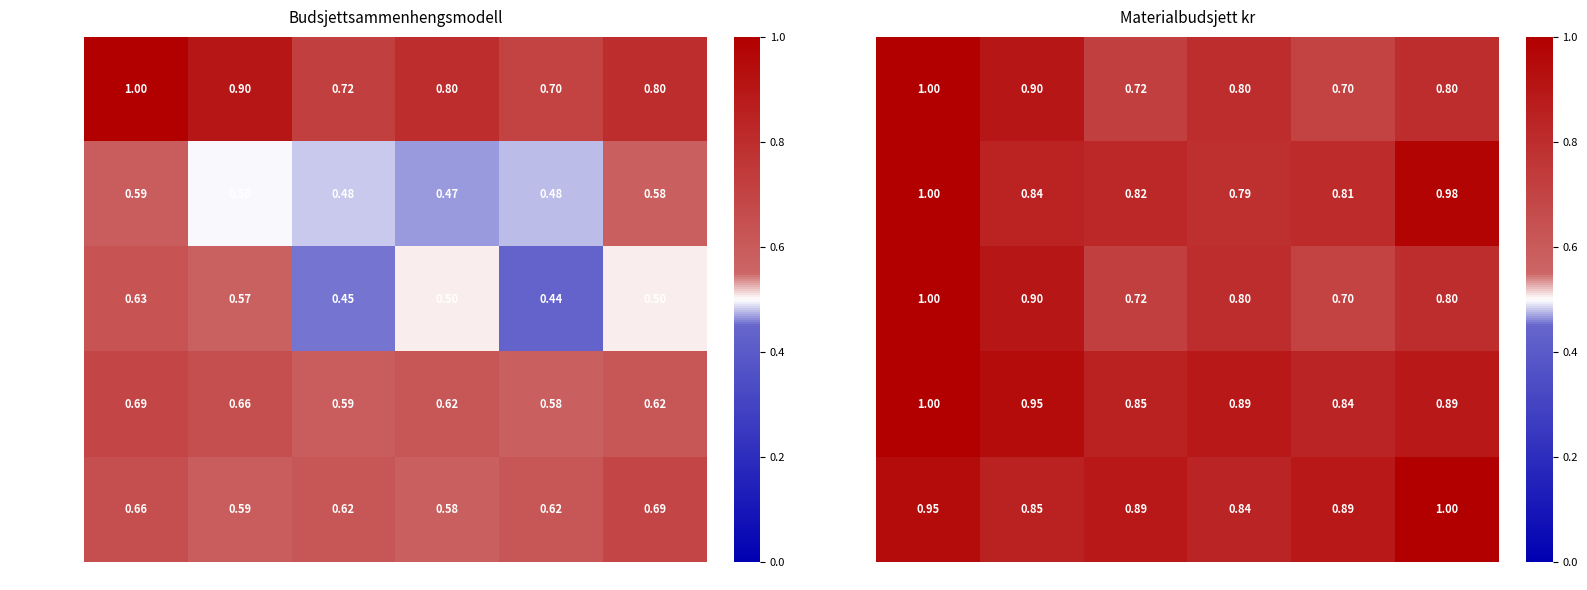

What is the lowest value of the Lager IB series?

0.8